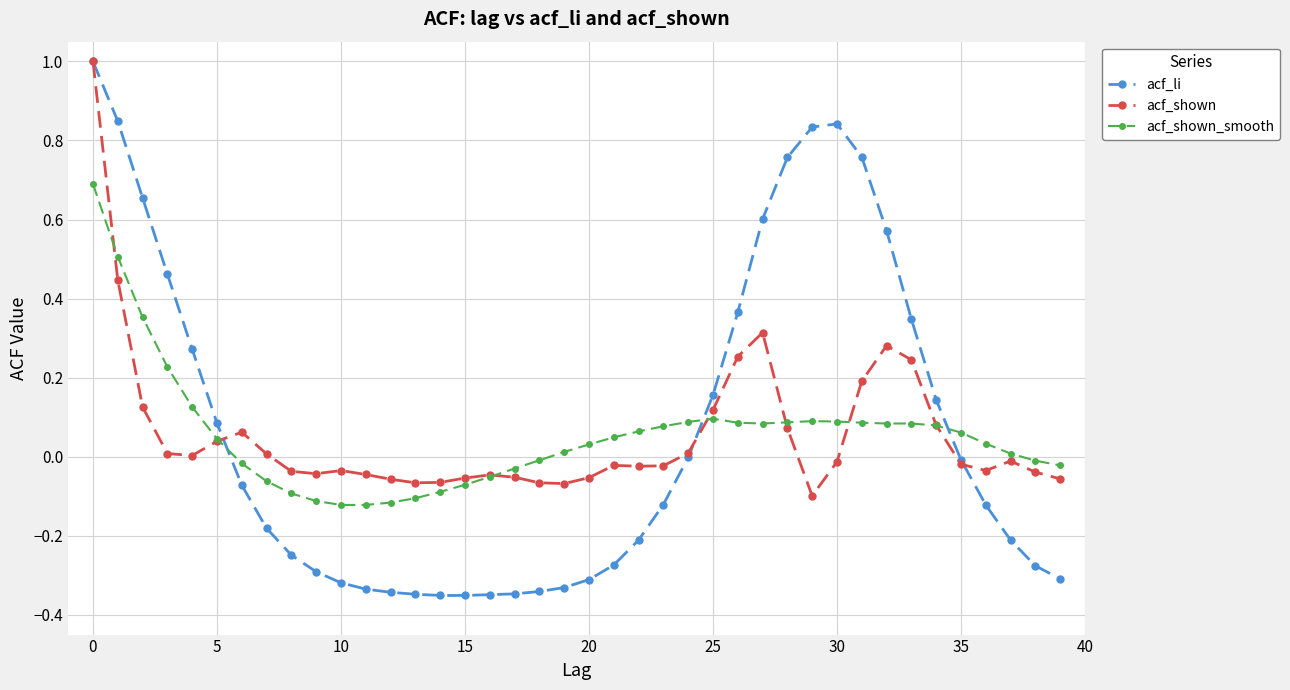

What is the greatest value displayed?

1.0